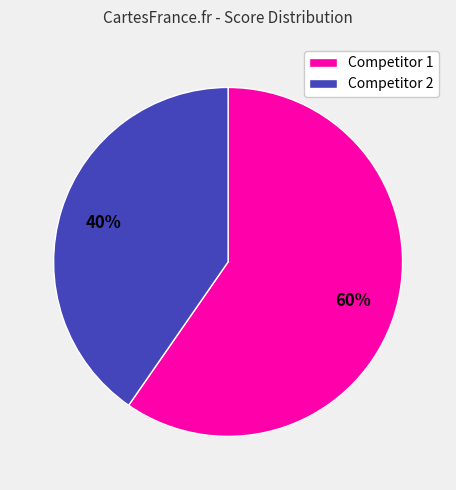

Is there a majority slice in this chart?

Yes